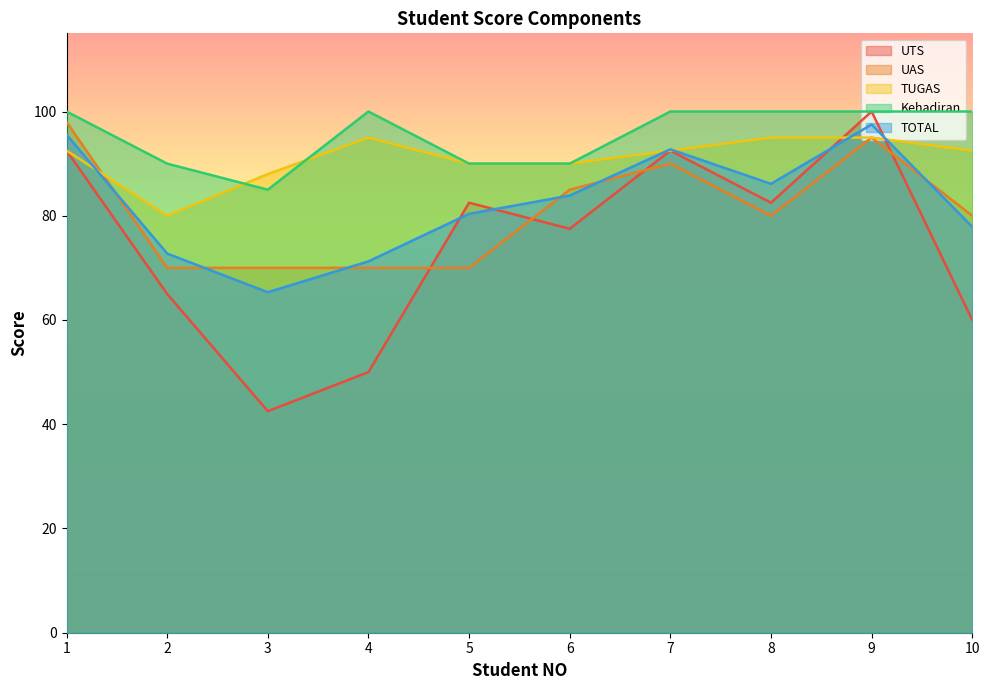

What is the total value across all series at 8?

443.6